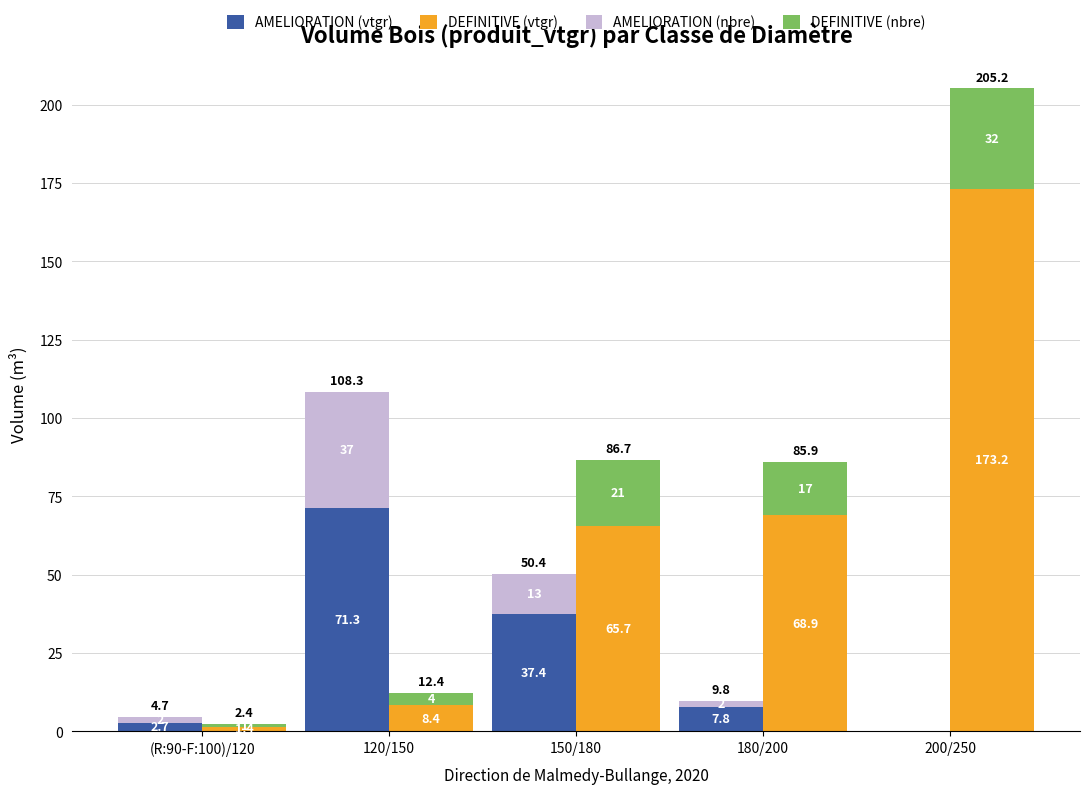

The value of DEFINITIVE (nbre) at (R:90-F:100)/120 is 1.0. True or false?

True